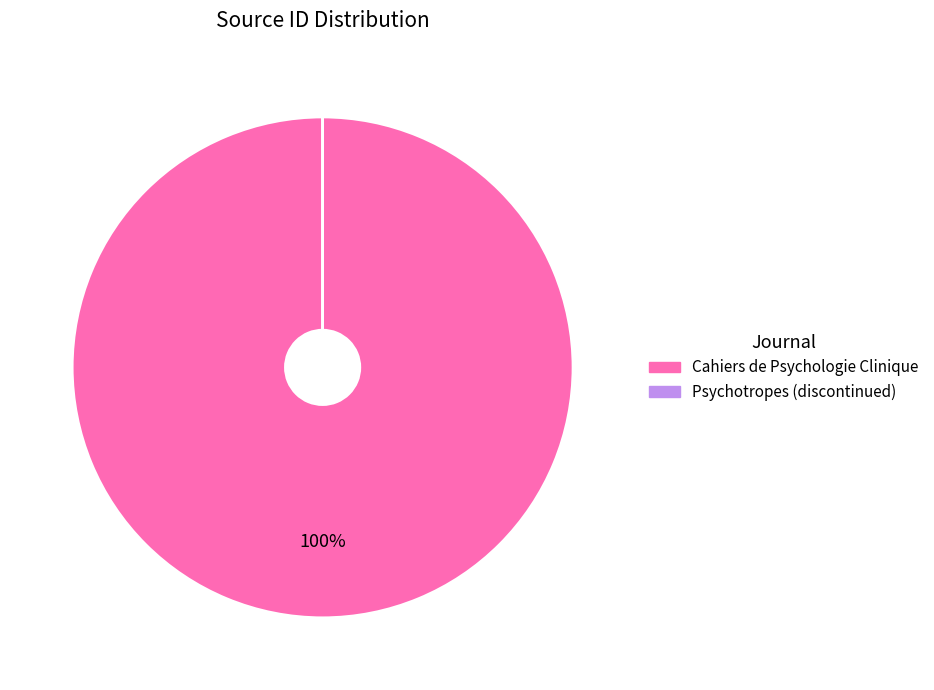

Which category has the biggest portion of the pie?

Cahiers de Psychologie Clinique